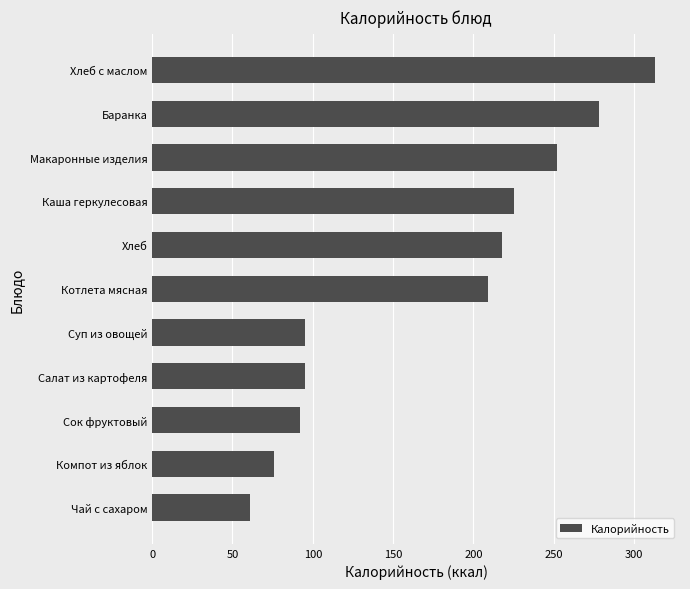

What is the ratio of the value at Хлеб to the value at Салат из картофеля?

2.3